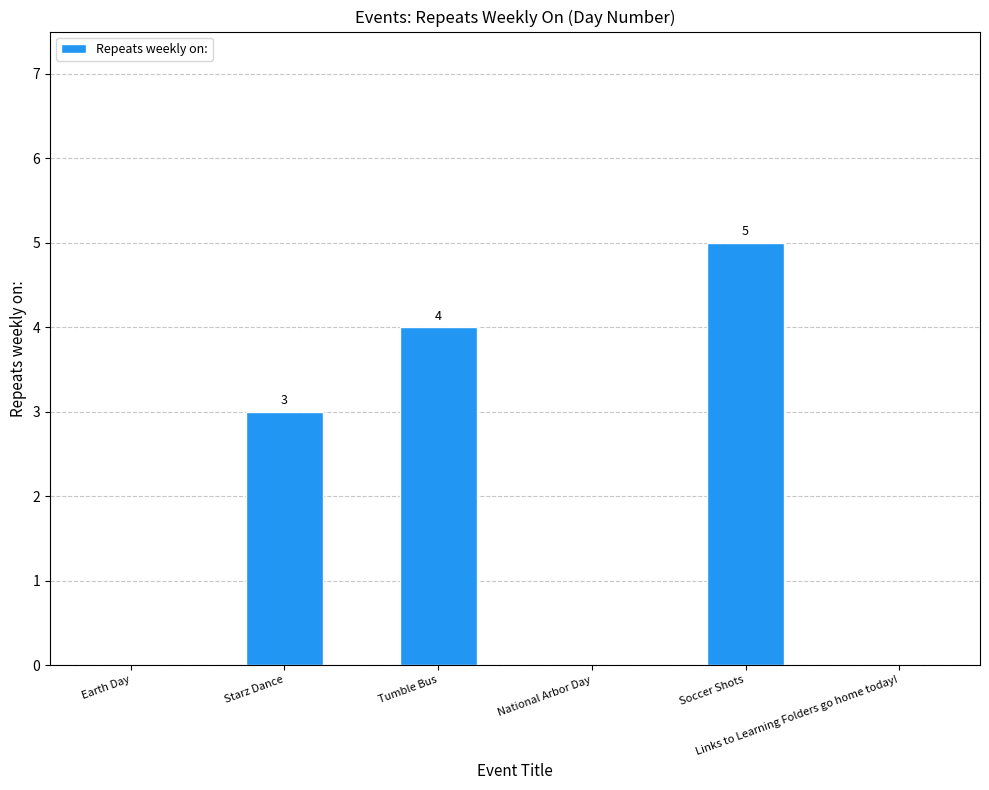

Is it true that the value at Tumble Bus is 4?

True